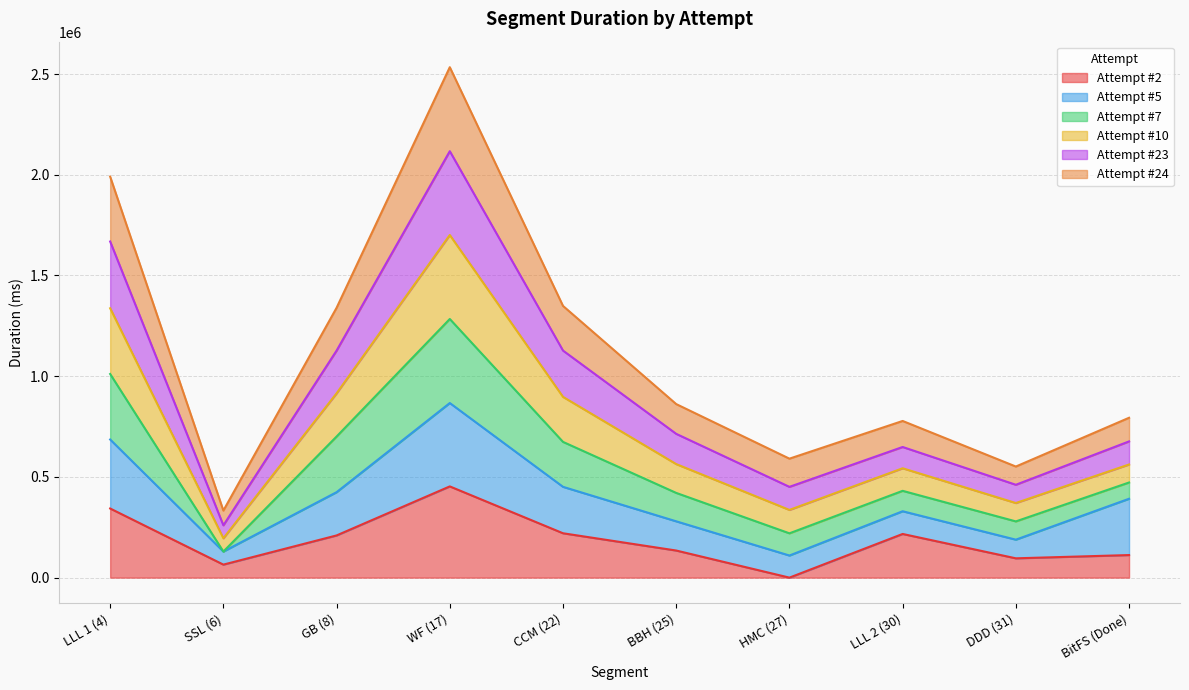

How many interior local peaks does the Attempt #2 series have?

2